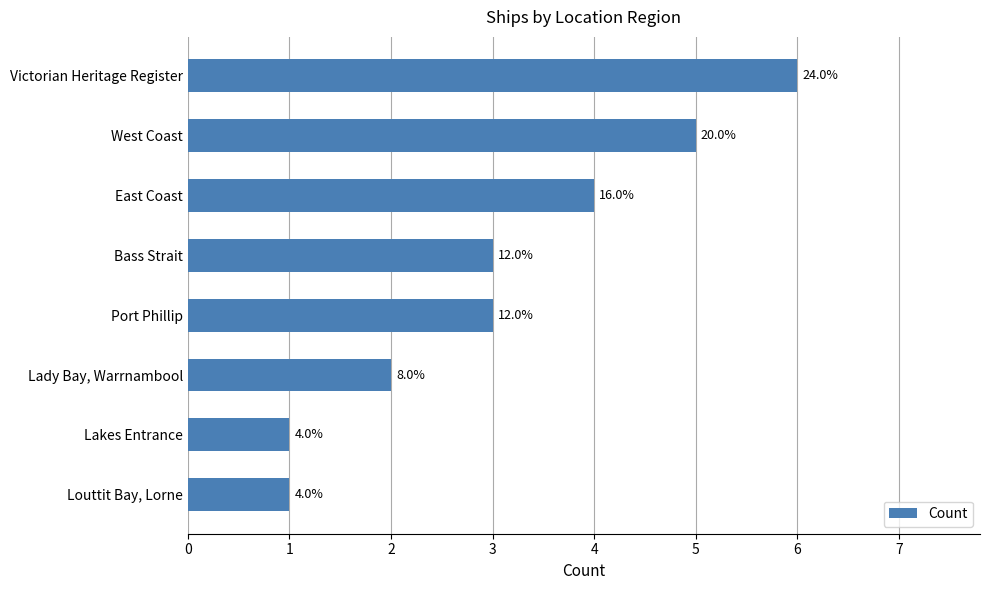

Are the bars horizontal?

Yes